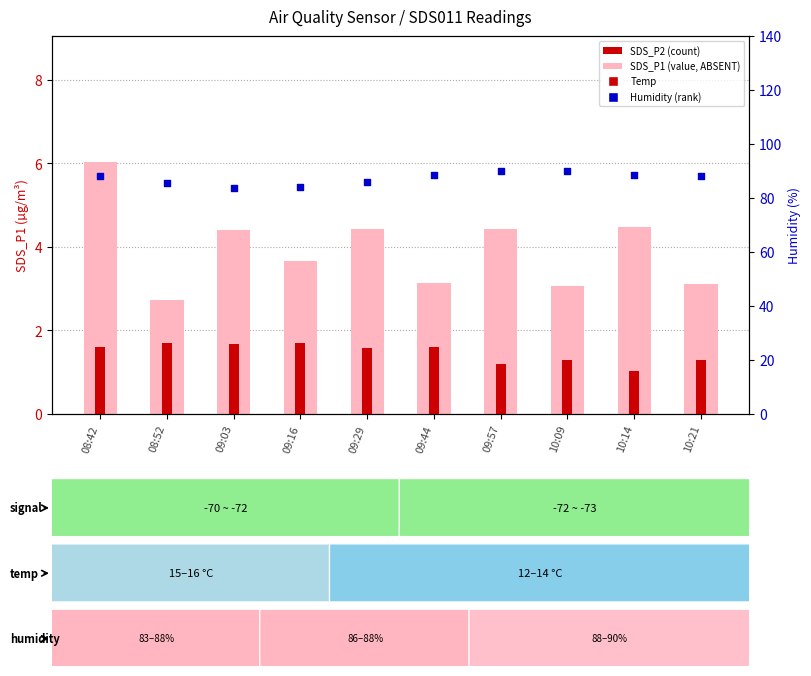

At which category is the sum across all series the highest?

08:42